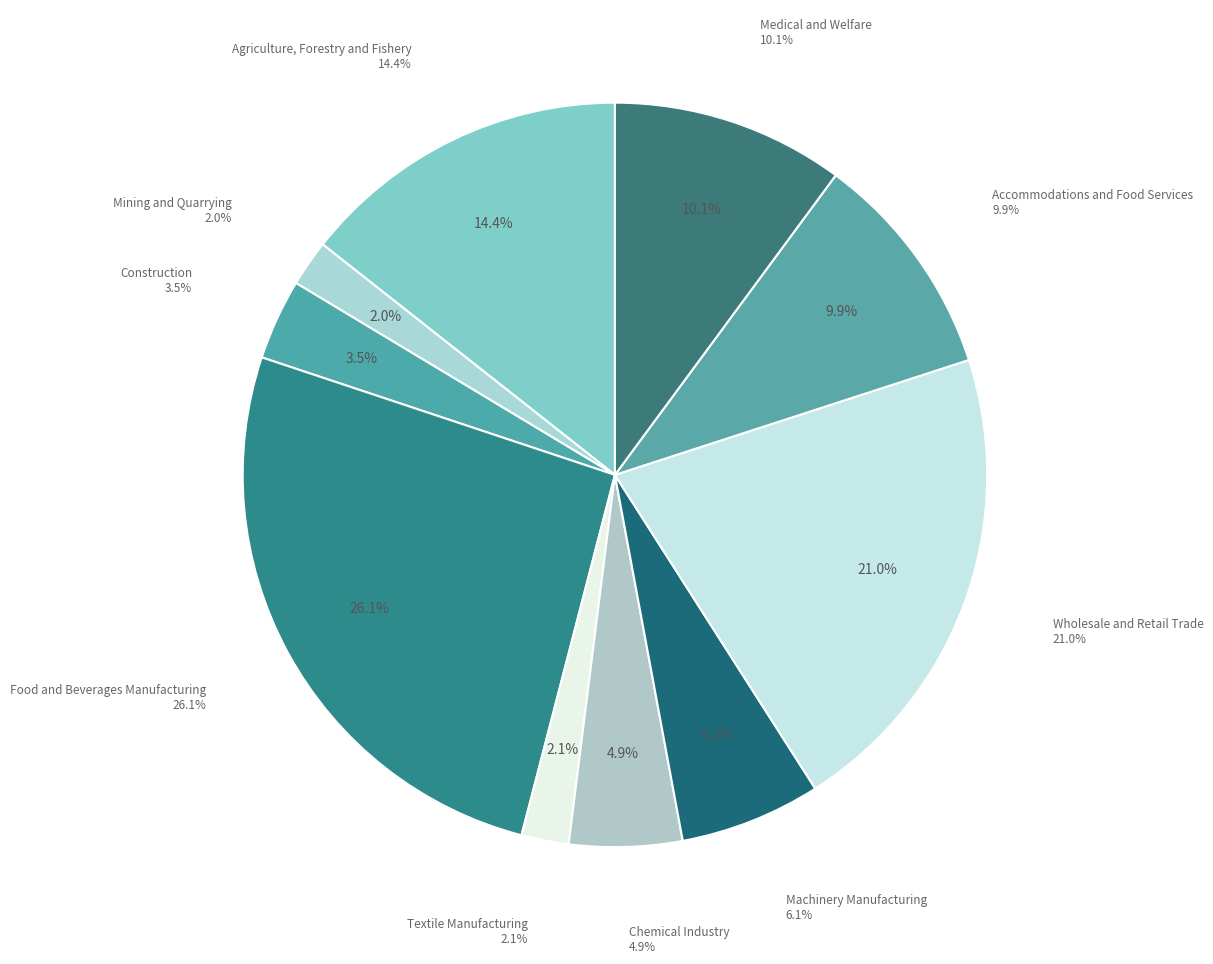

Is there a majority slice in this chart?

No